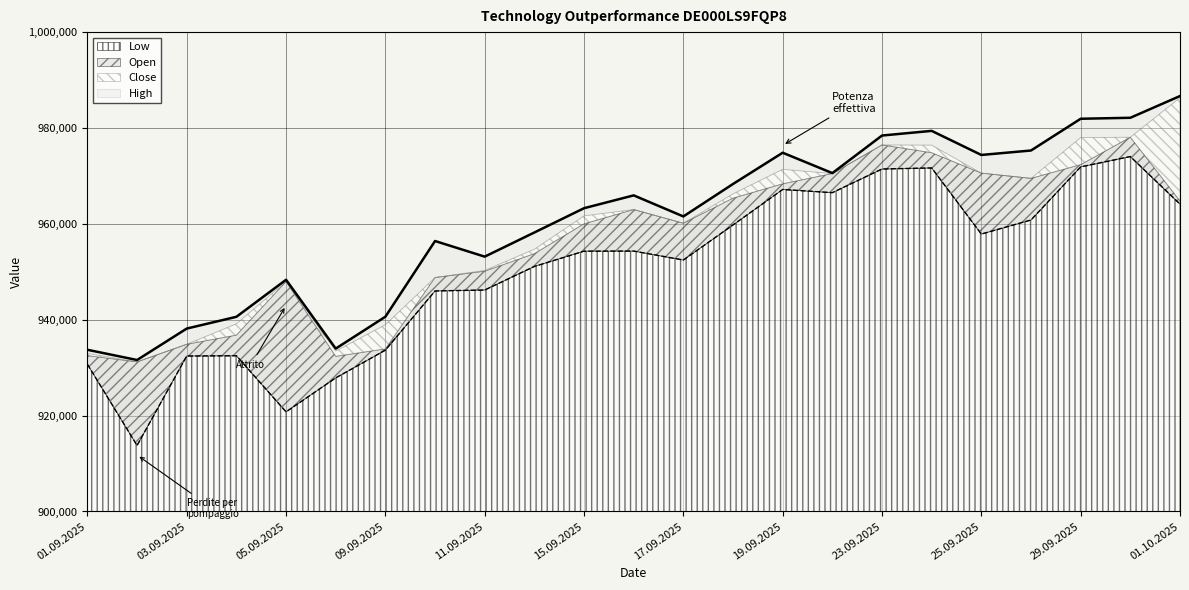

What is the label of the 23rd point from the left?

01.10.2025